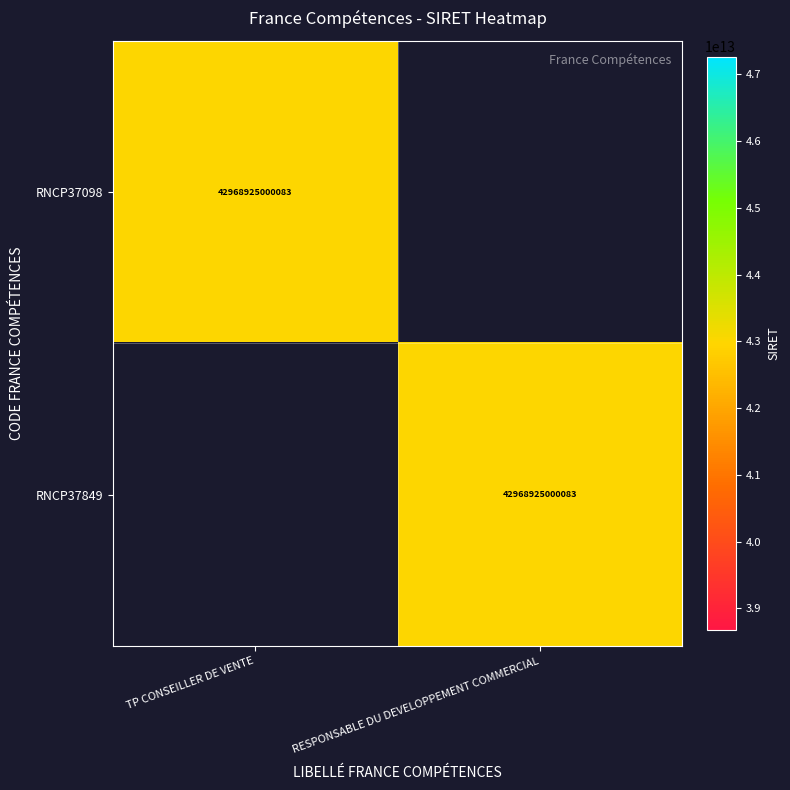

True or false: RNCP37098 has a value of 42968925000083 at TP CONSEILLER DE VENTE.

True